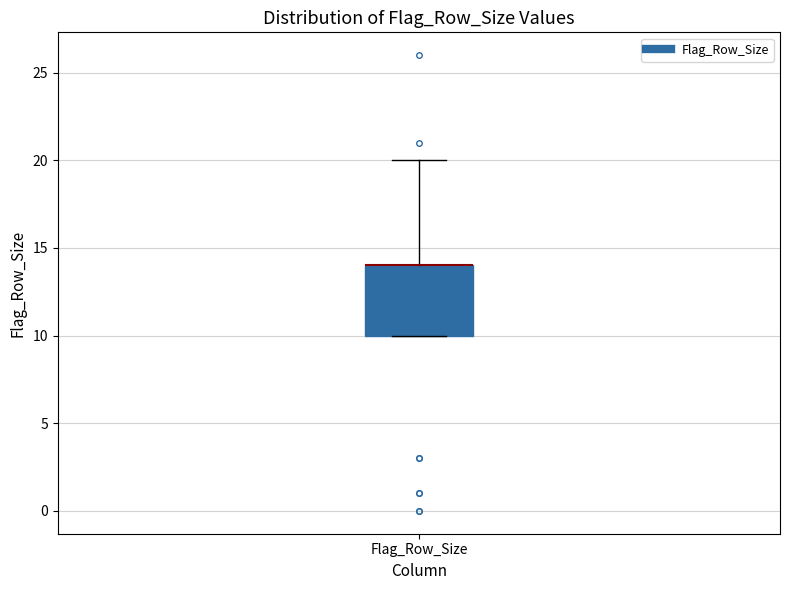

Where is the upper edge of the box for Flag_Row_Size on the y-axis? The values are not printed on the chart, so give them approximately, as read against the axis.

14